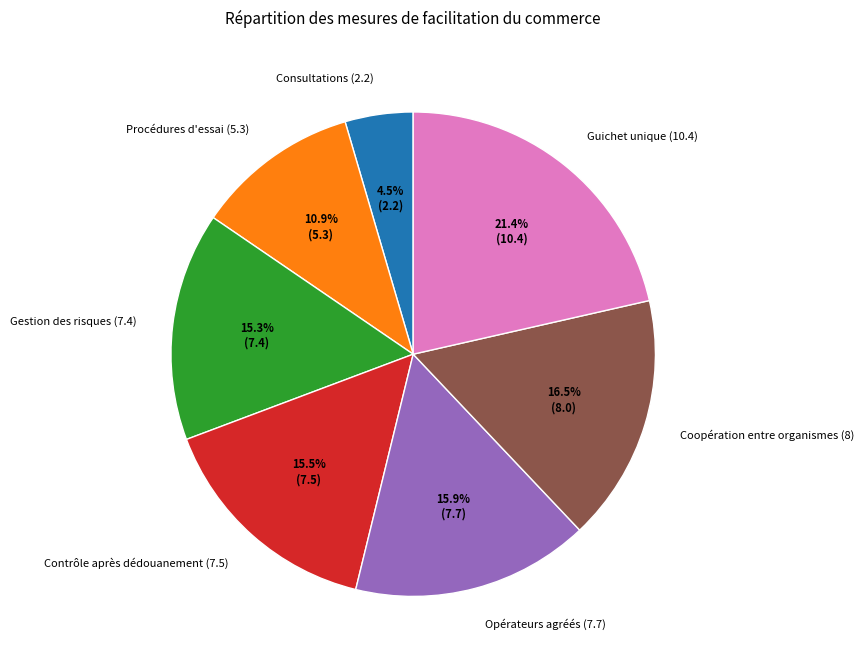

Which slice is the largest?

Guichet unique (10.4)